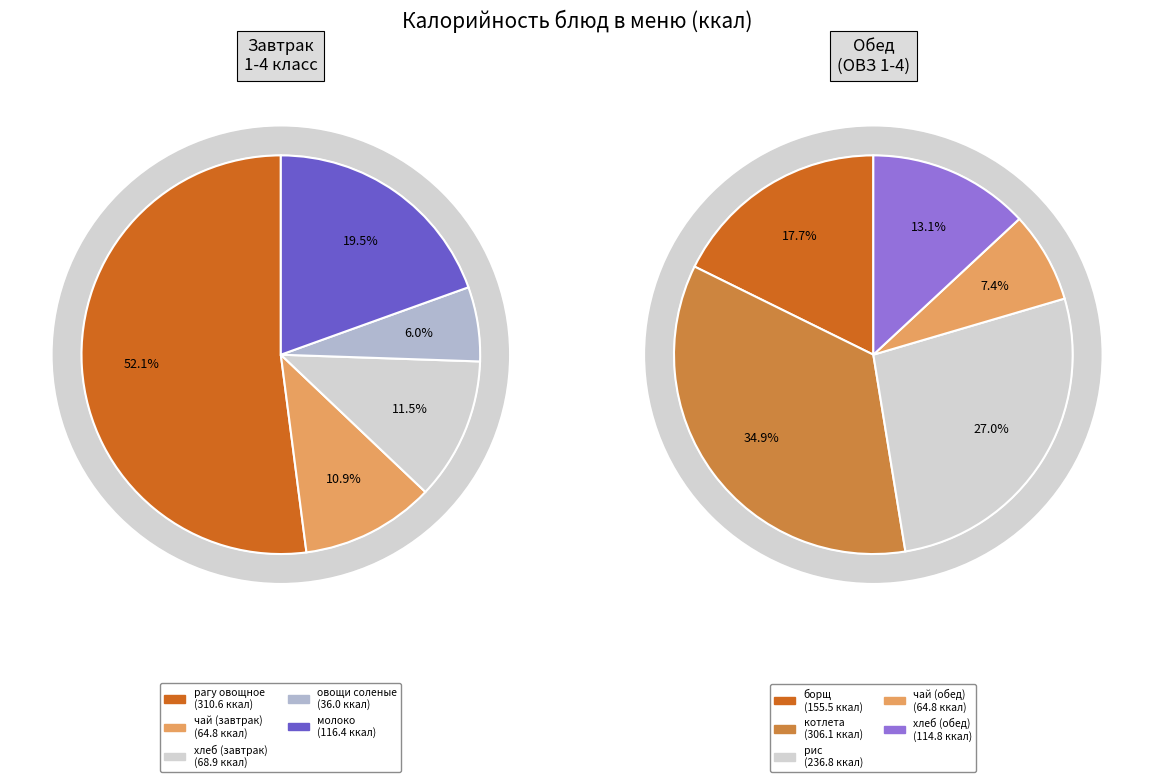

Which has a higher value, овощи соленые or хлеб пшеничный (завтрак)?

хлеб пшеничный (завтрак)